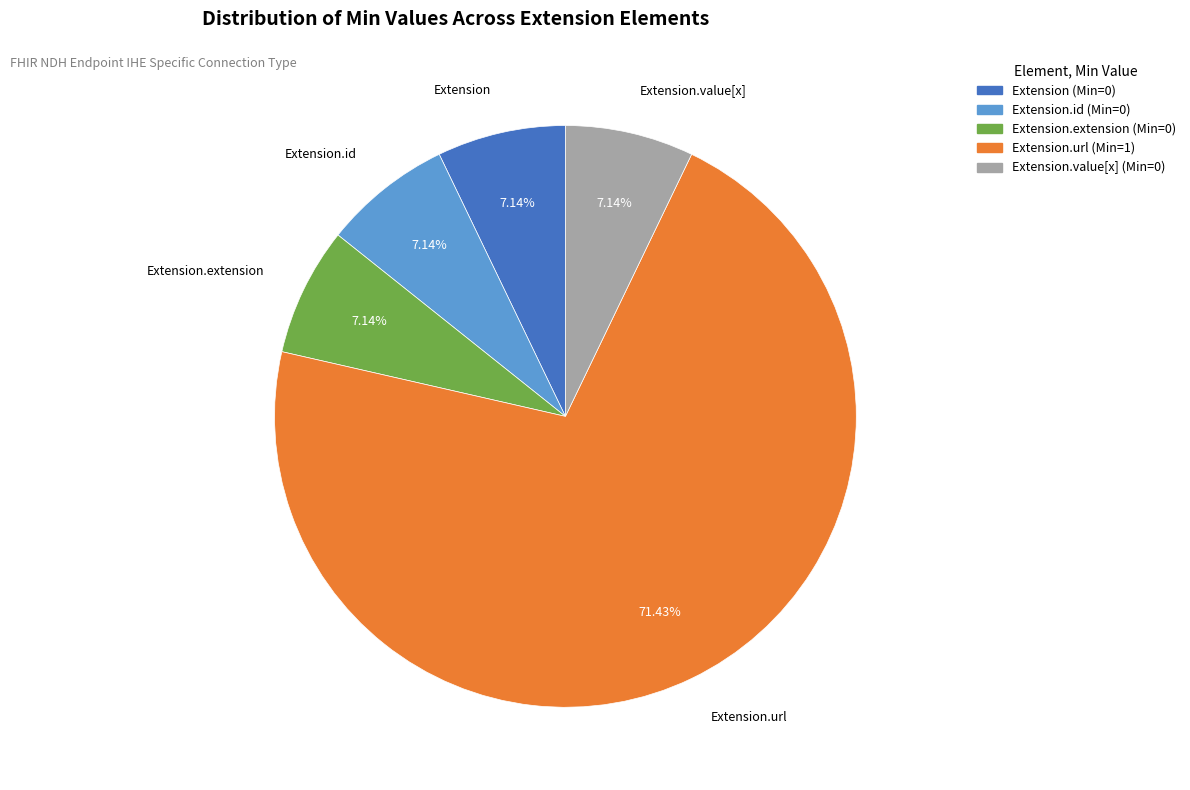

How many slices are in this pie chart?

5